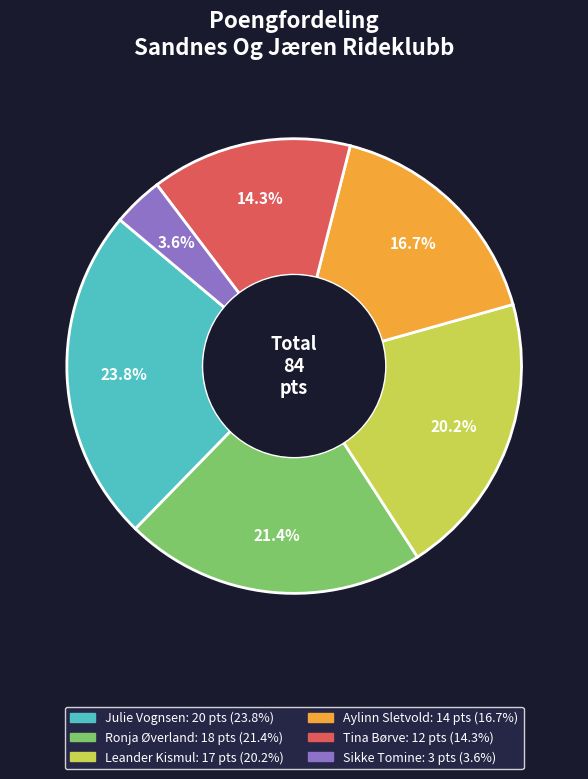

Does any single category account for the majority?

No